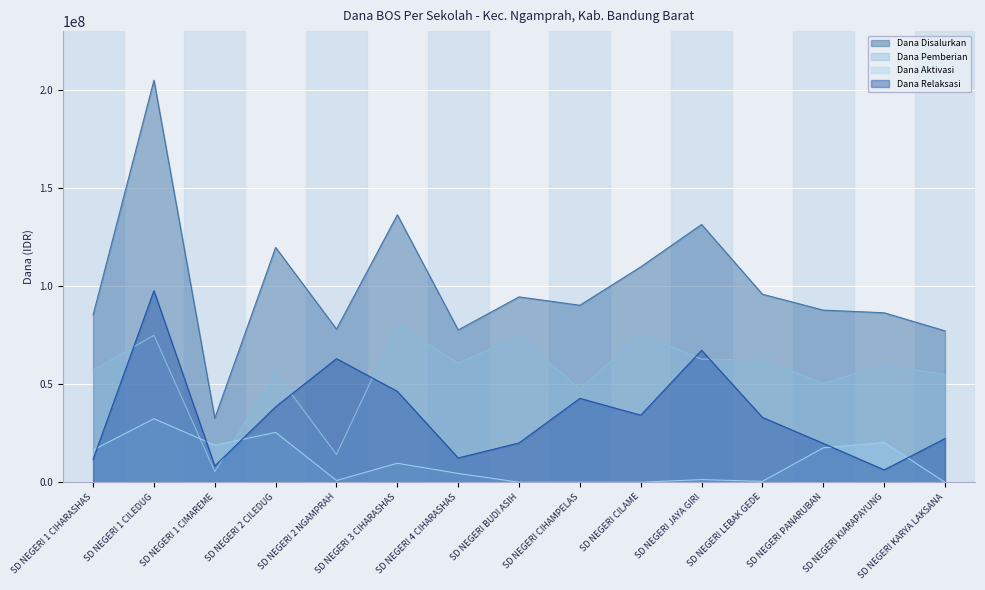

The value of Dana Aktivasi at SD NEGERI 1 CIHARASHAS is 16425000. True or false?

True